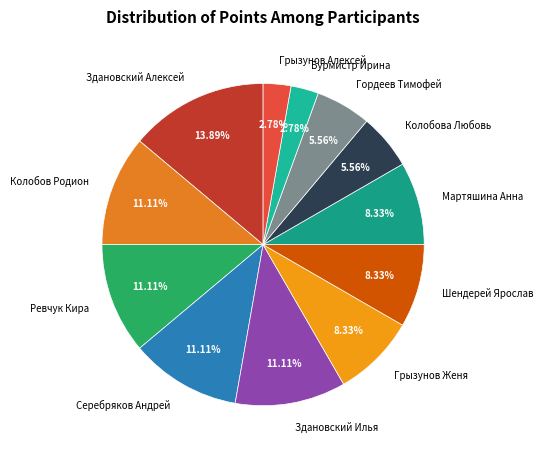

Which category has the biggest portion of the pie?

Здановский Алексей